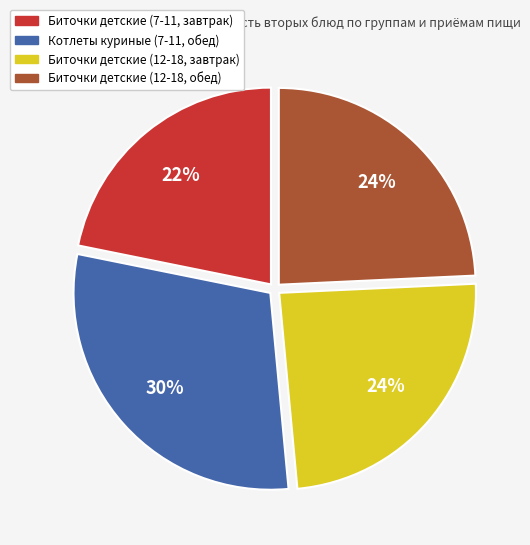

Which category has the smallest portion of the pie?

Биточки детские (7-11, завтрак)